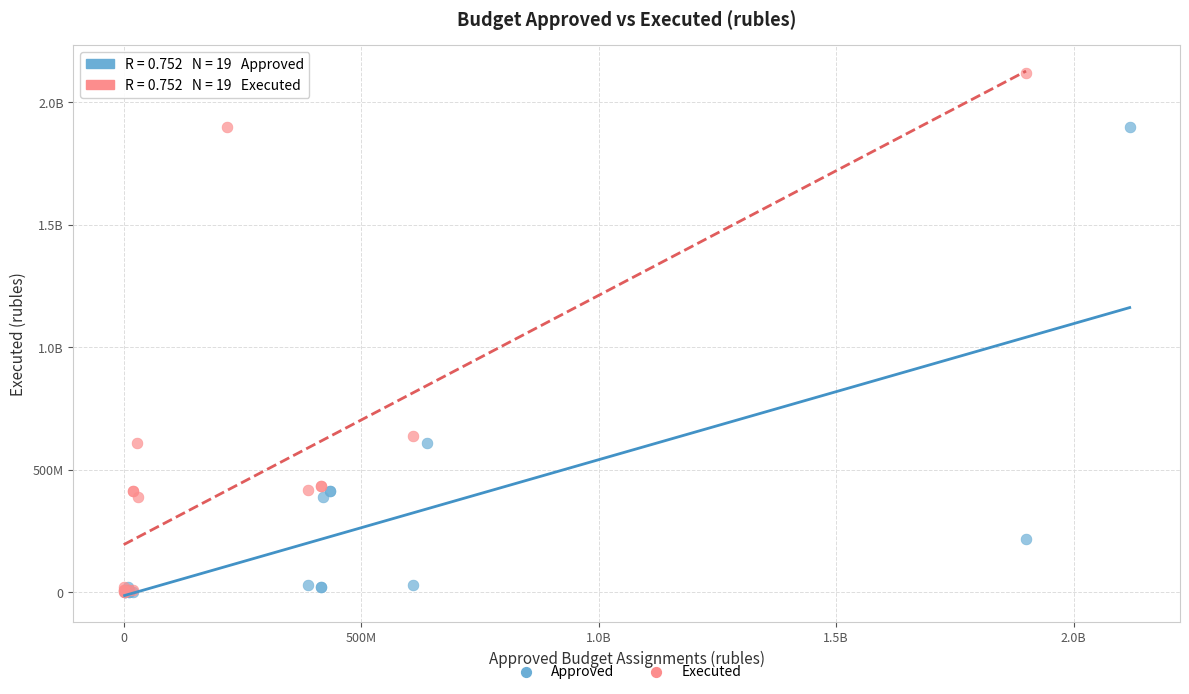

What are all the series names shown in the legend?

Approved, Executed